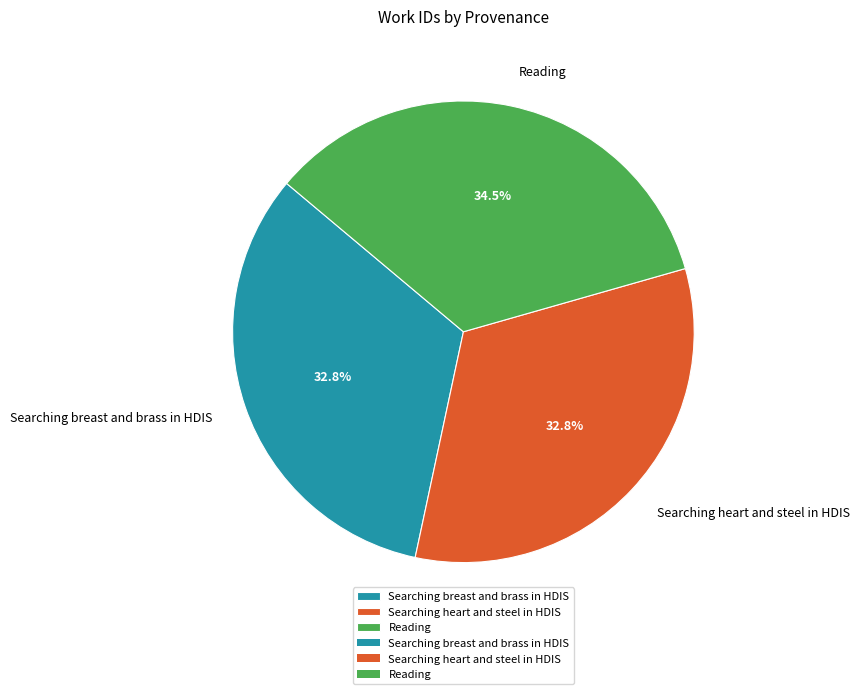

Is there any slice that represents more than half of the pie?

No